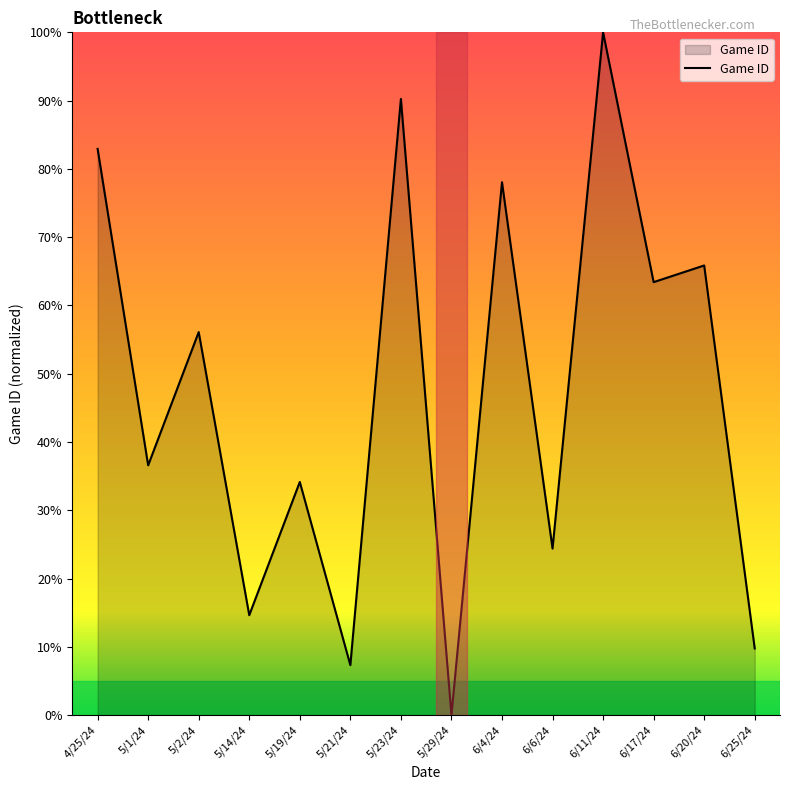

True or false: the data has more than 0 interior local peaks.

True